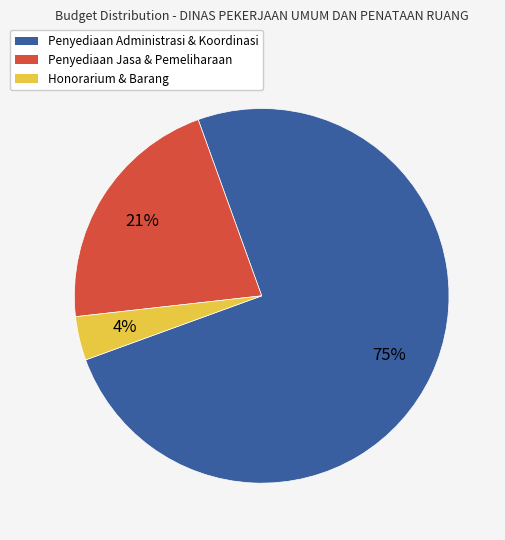

Do Honorarium & Barang and Penyediaan Administrasi & Koordinasi together represent more than half of the pie?

Yes